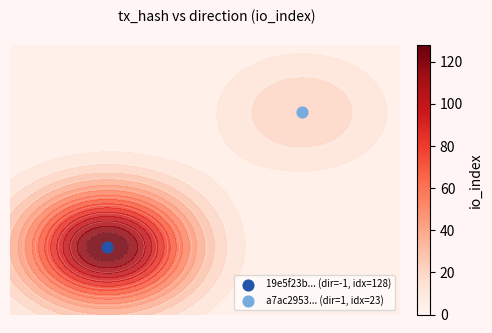

Rank the categories by 19e5f23b... value from highest to lowest.

-1, 1